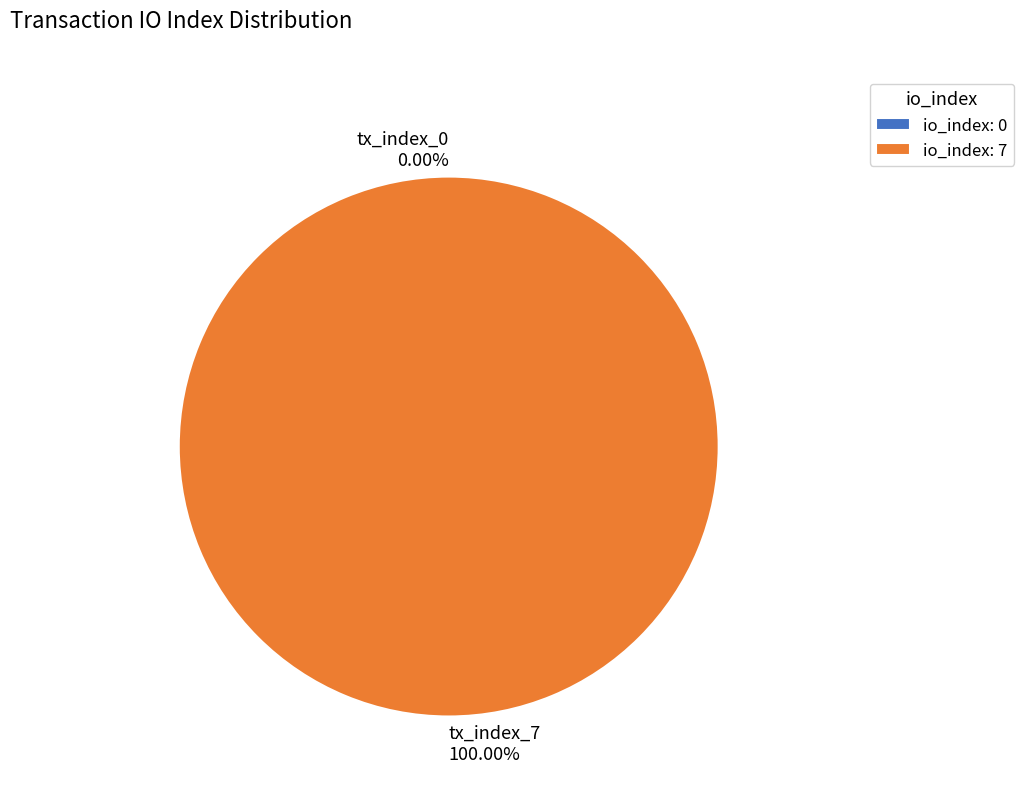

What percentage is the tx_index_7 slice, to the nearest percent?

100%